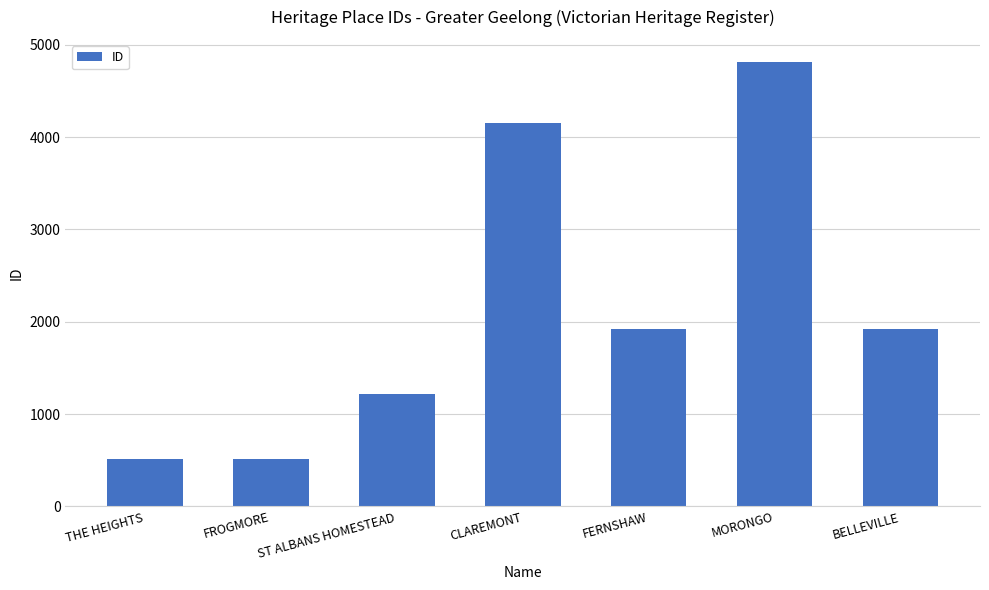

Are the bars grouped side by side (vs. stacked)?

No